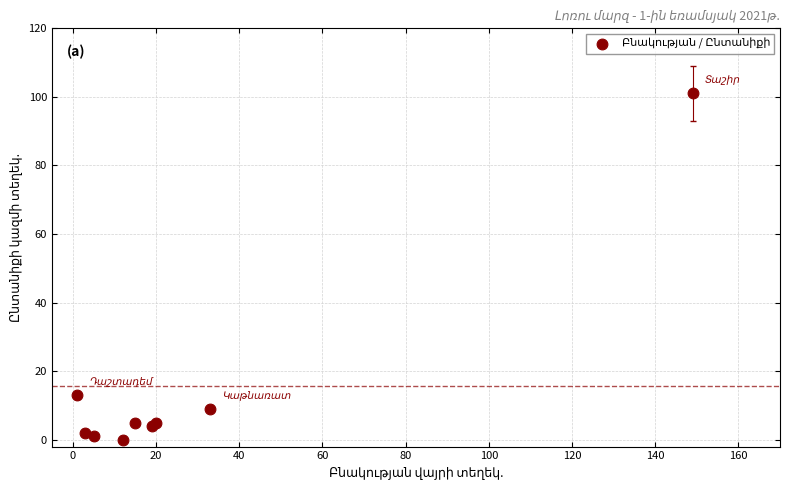

What Y value in the scatter plot is closest to 50?

13